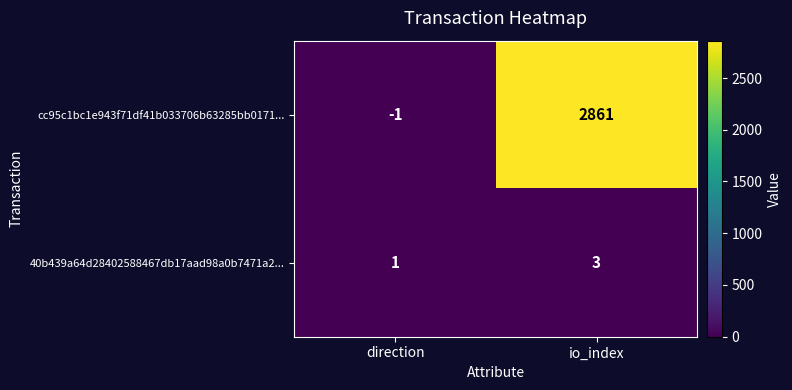

Count the number of data series in this chart.

2